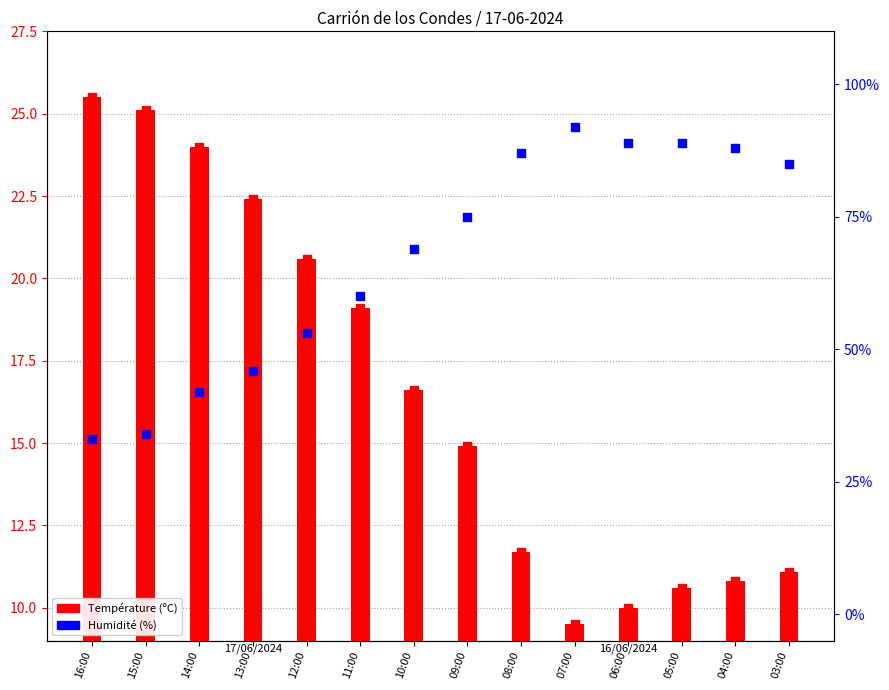

Which series contains the highest Y value?

Humidité (%)